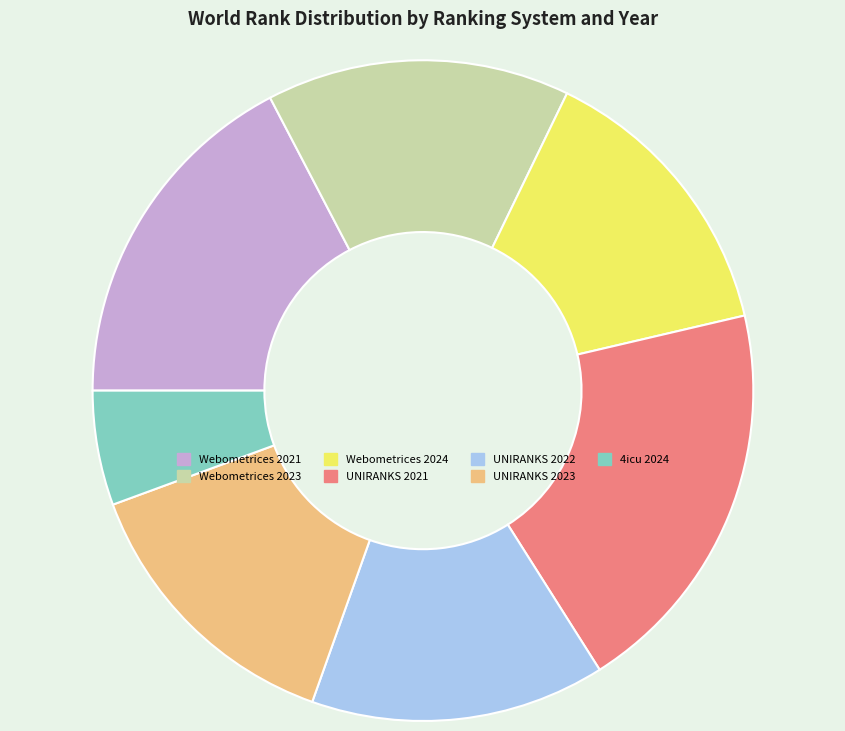

Which has a higher value, UNIRANKS 2023 or 4icu 2024?

UNIRANKS 2023